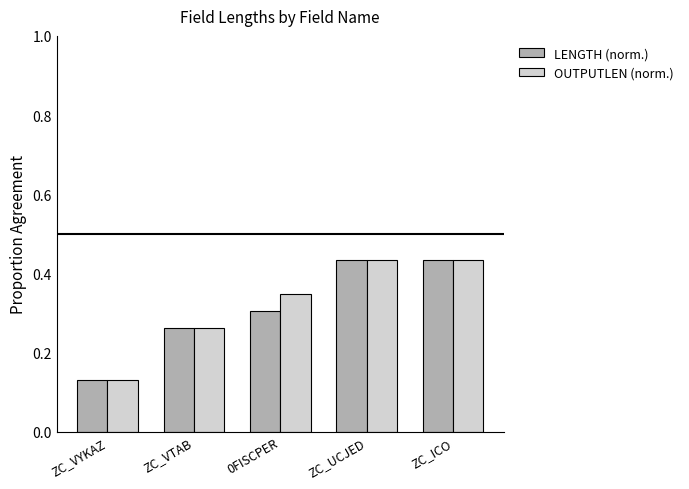

What is the sum of the LENGTH (norm.) values at ZC_VTAB and ZC_UCJED?

0.7